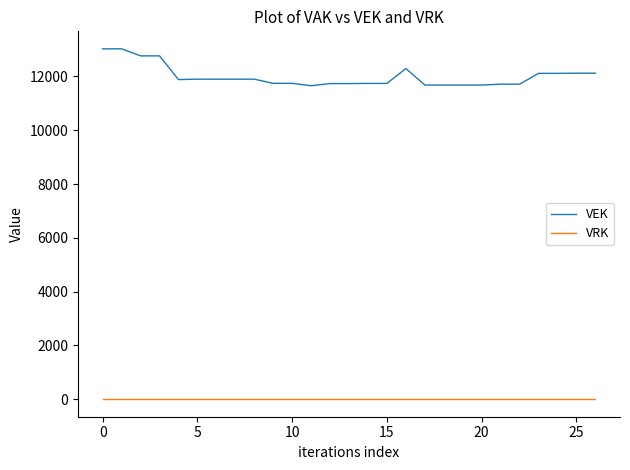

True or false: VRK and VEK intersect in this chart.

False